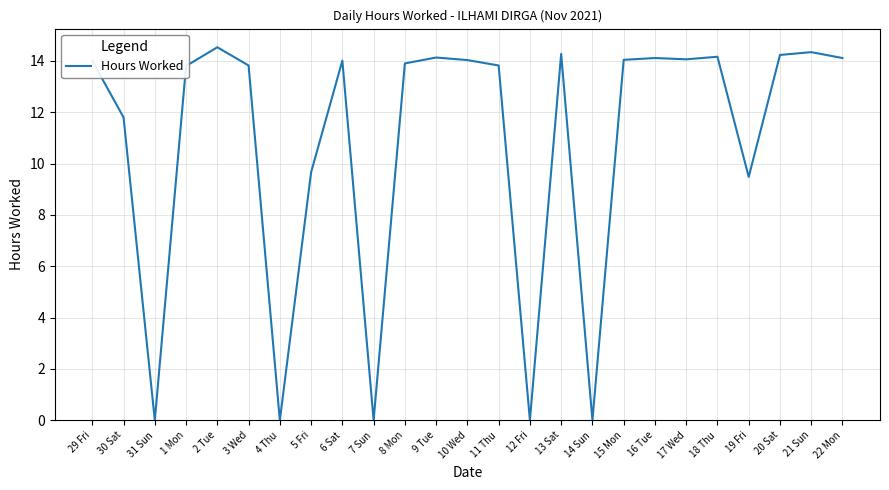

What is the average value?

10.8